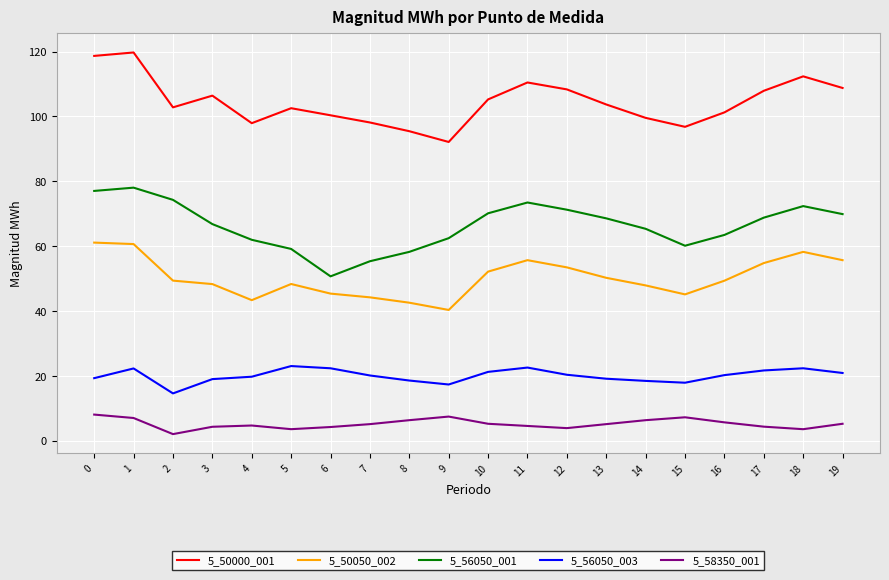

Is the value of 5_50050_002 at 19 greater than the value of 5_50000_001 at 1?

No